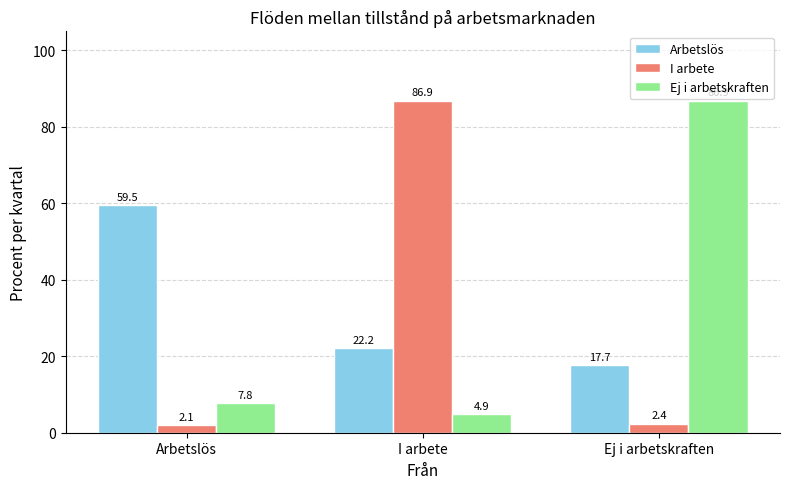

What is the minimum value for I arbete?

2.1